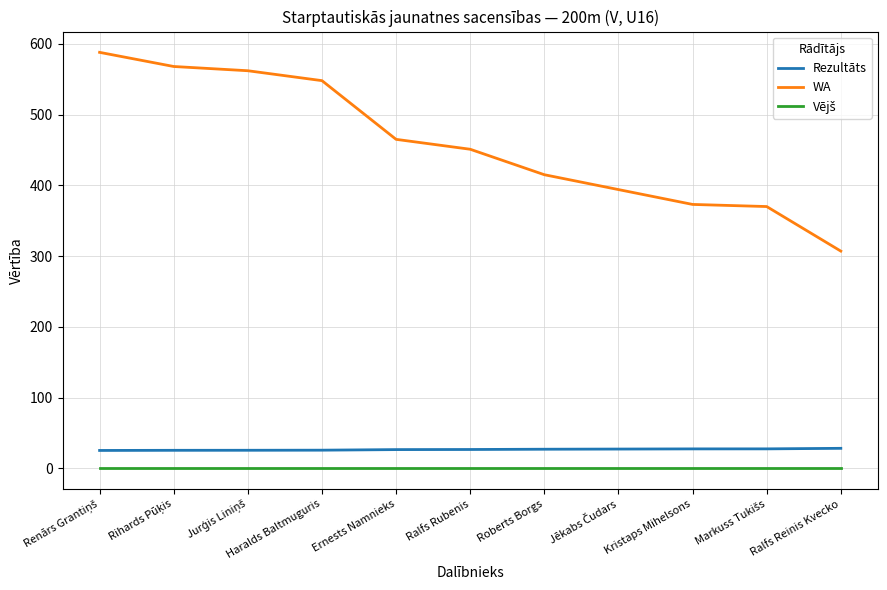

Is it true that WA equals 626.5 at Ralfs Rubenis?

False